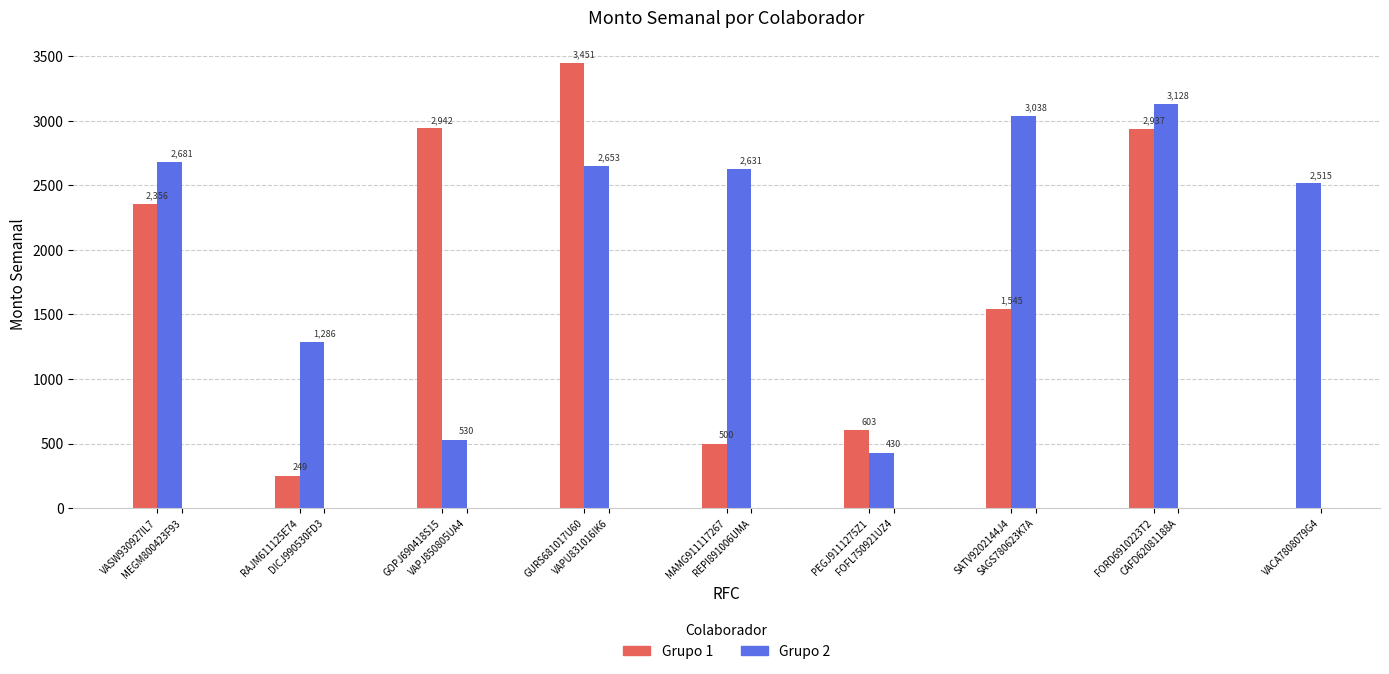

What is the smallest value displayed?

248.7